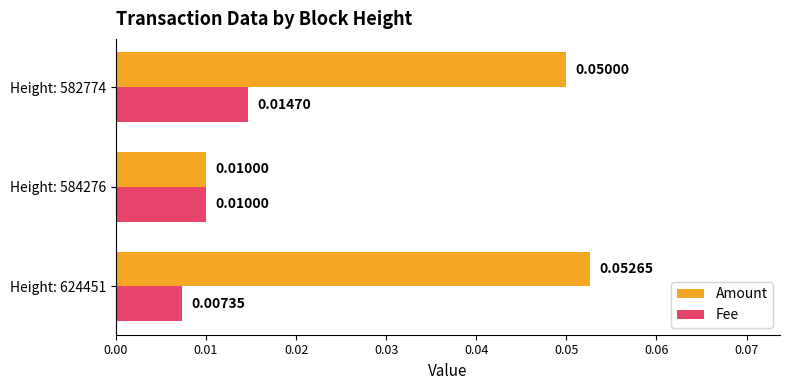

Which series has the largest range (max minus min)?

Amount